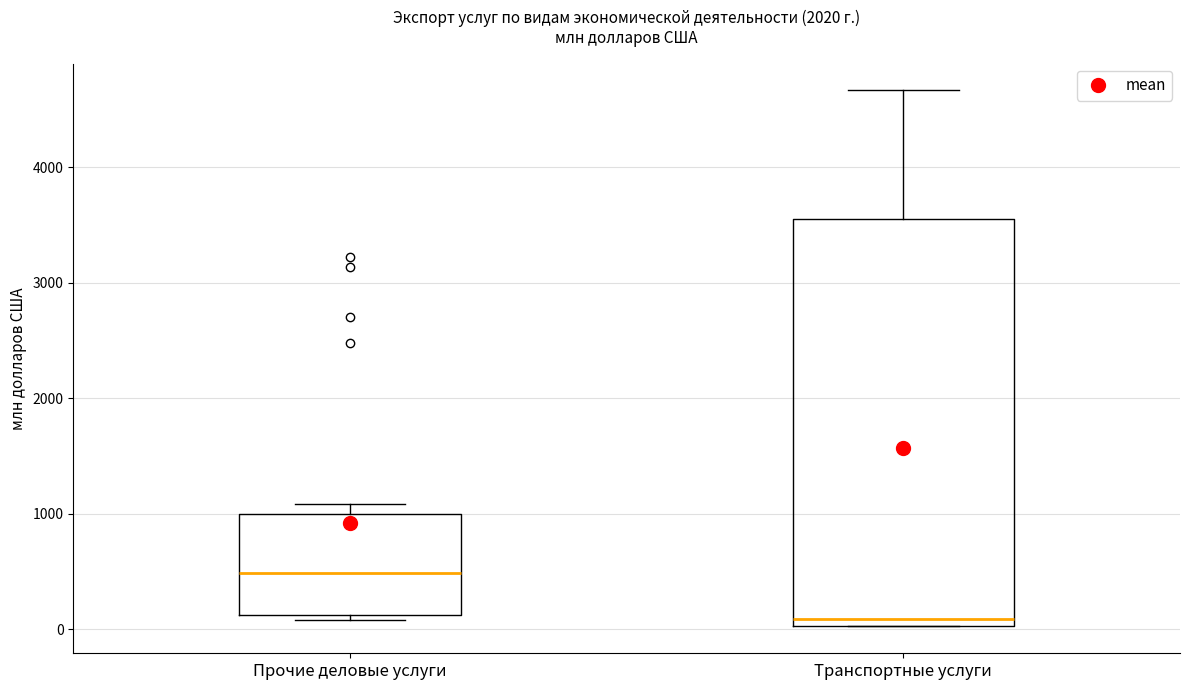

Which box is the tallest, from its lower edge to its upper edge?

Транспортные услуги